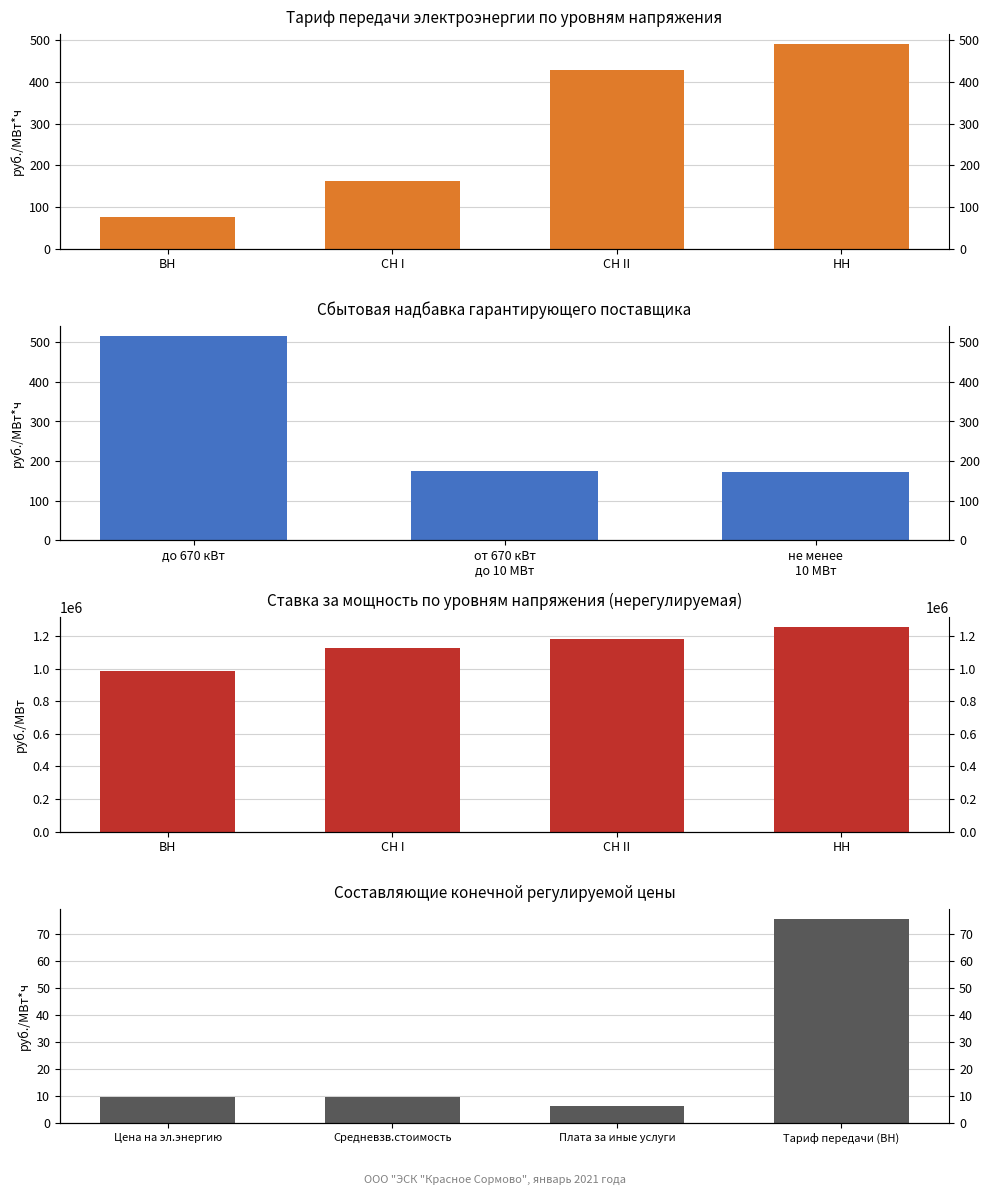

Is the value of Ставка за электрическую энергию (ВН) at СН I greater than the value of Ставка за мощность (нерегулируемая) at НН?

No